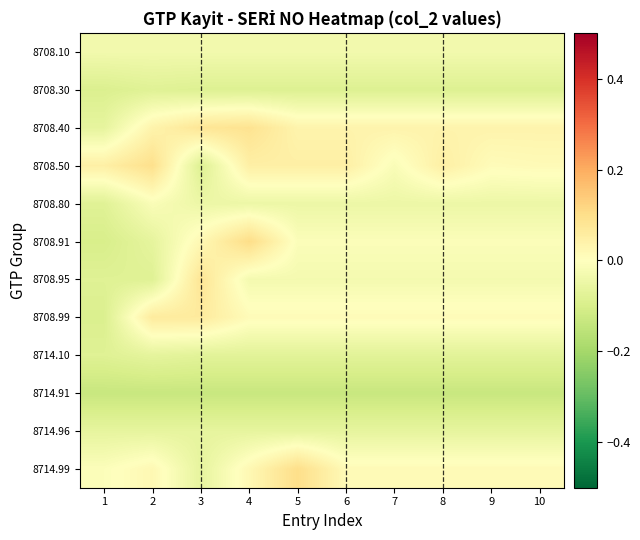

What is the difference between the highest and lowest values at 7?

0.2